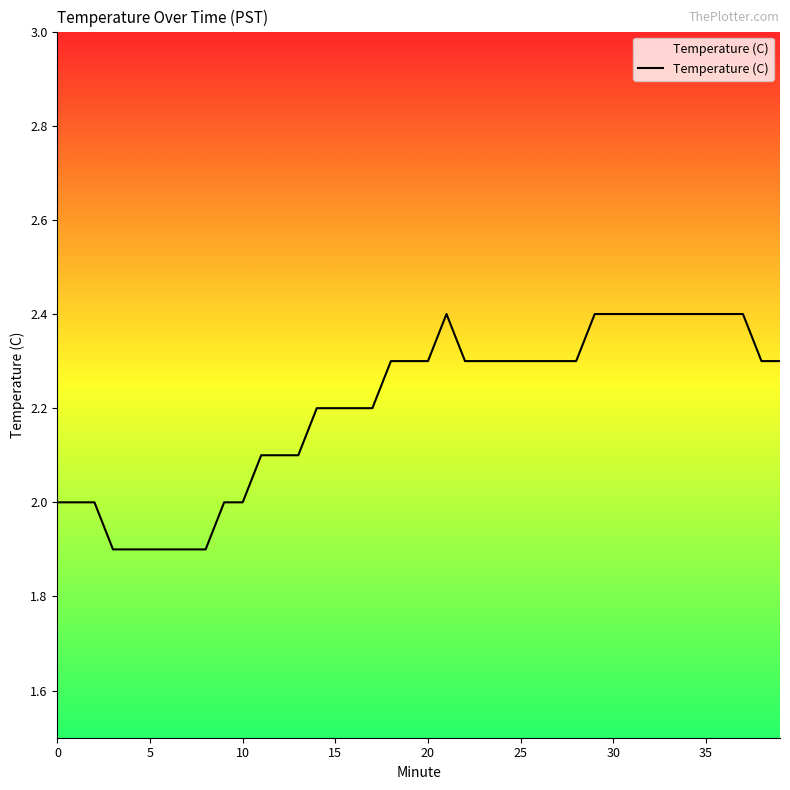

Does the chart have visible grid lines?

No